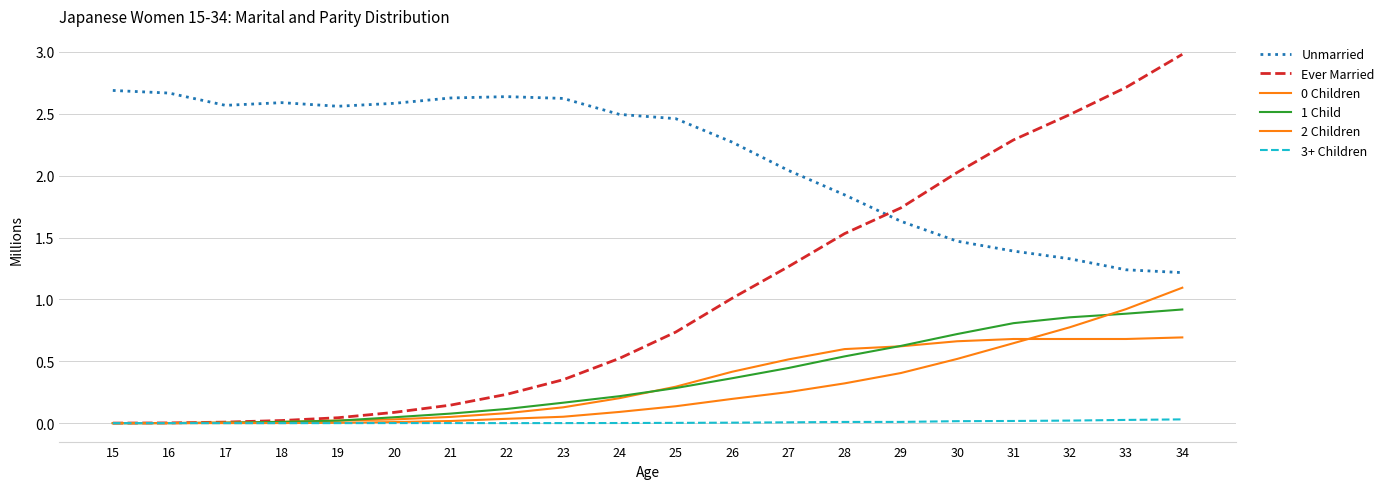

What is the value of the 3+ Children point at the 7th from the left?

6